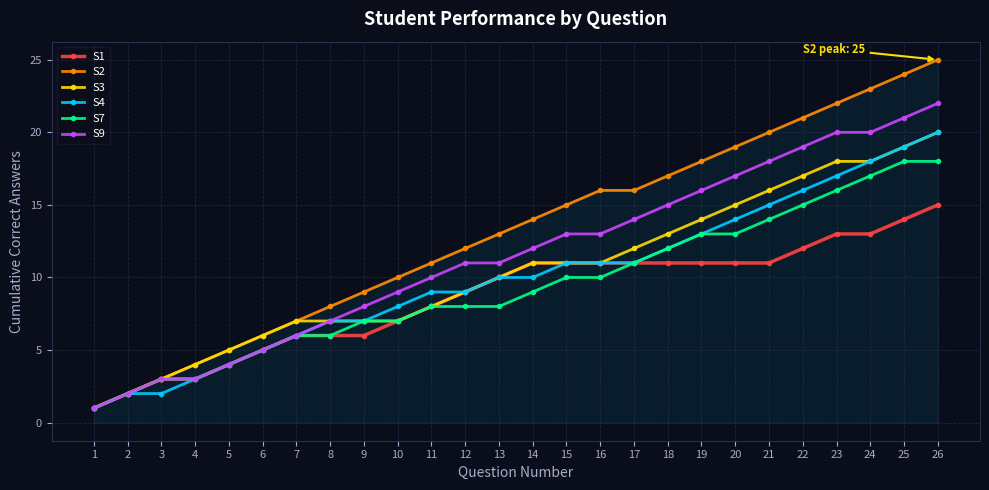

What is the value of the S4 point at the 9th from the left?

7